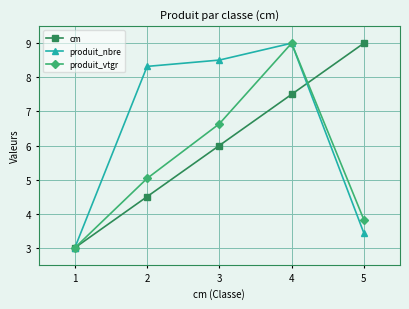

Reading left to right, extract all data points from this chart.

cm: 1=3.0	2=4.5	3=6.0	4=7.5	5=9.0
produit_nbre: 1=3.0	2=8.3	3=8.5	4=9.0	5=3.4
produit_vtgr: 1=3.0	2=5.0	3=6.6	4=9.0	5=3.8